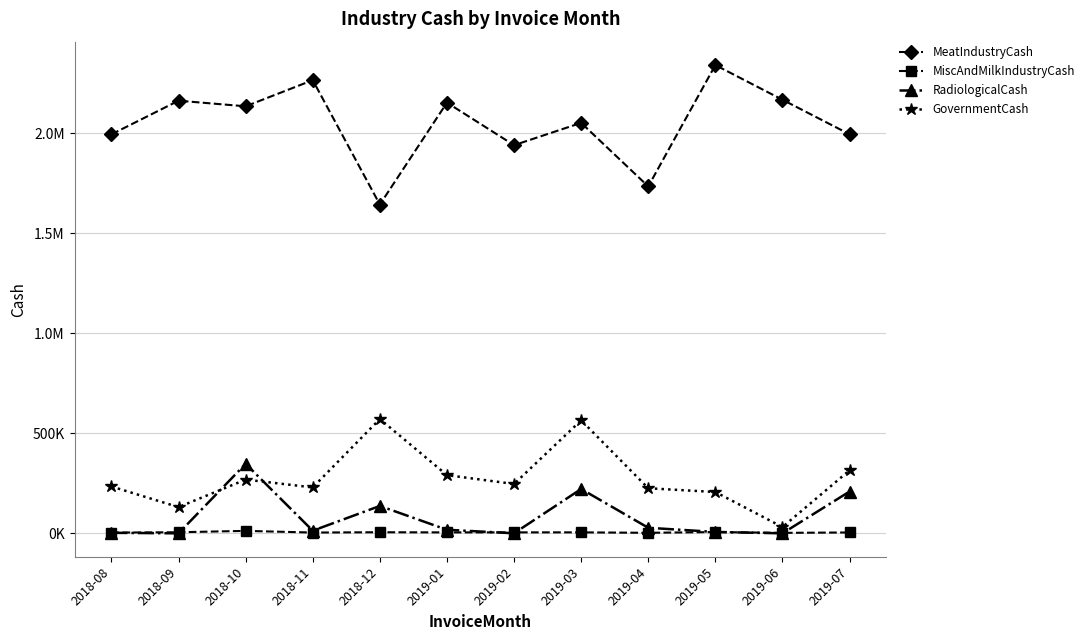

True or false: GovernmentCash and MeatIndustryCash cross at least once.

False